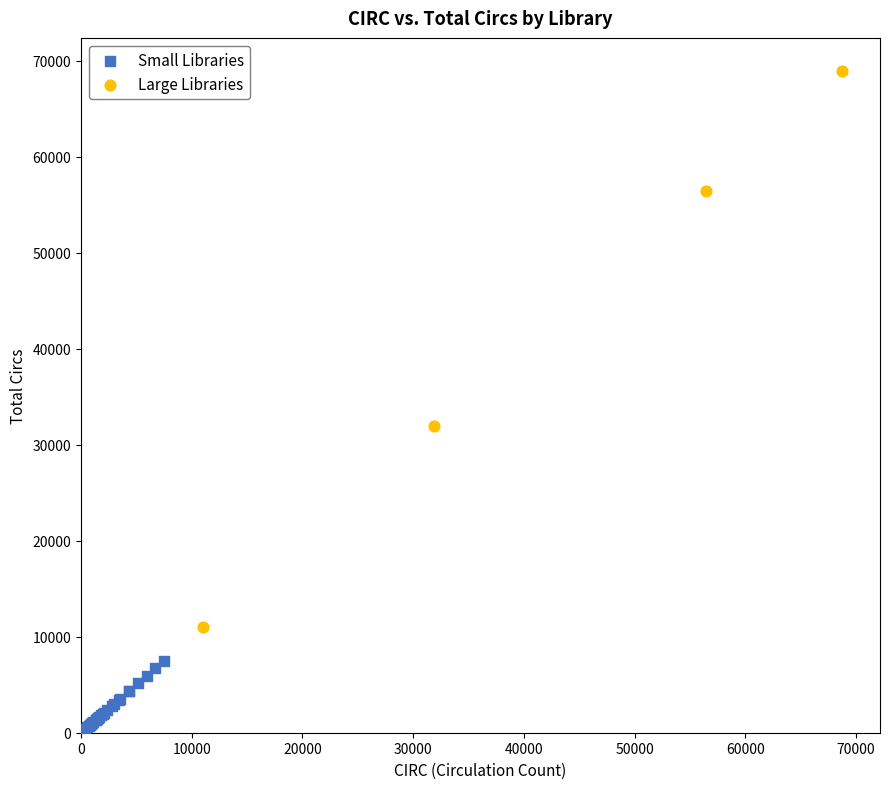

Which series reaches the minimum Y coordinate?

Small Libraries